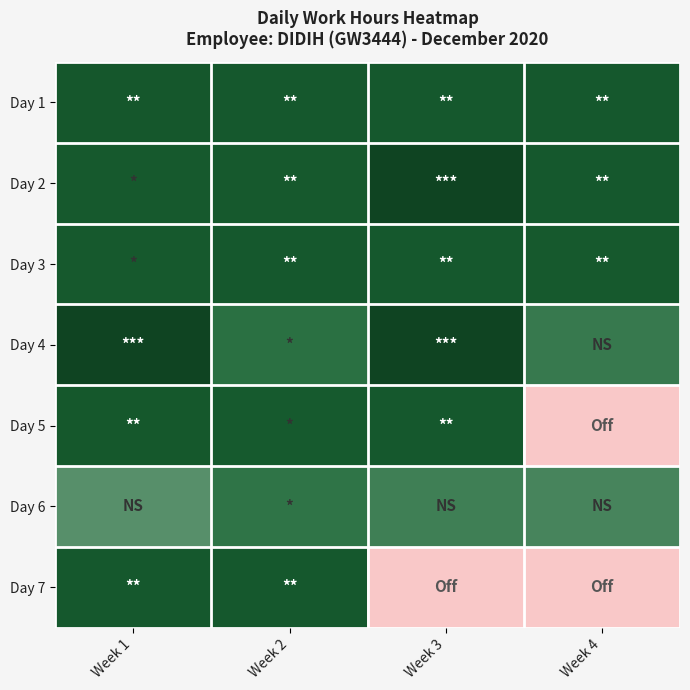

What is the total value across all series at Week 1?

80.8